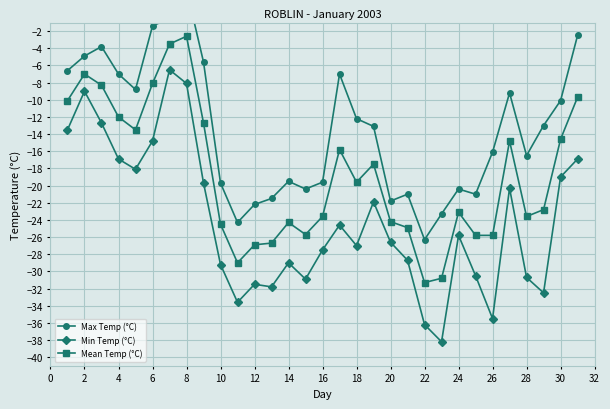

True or false: Min Temp (°C) and Mean Temp (°C) intersect in this chart.

False